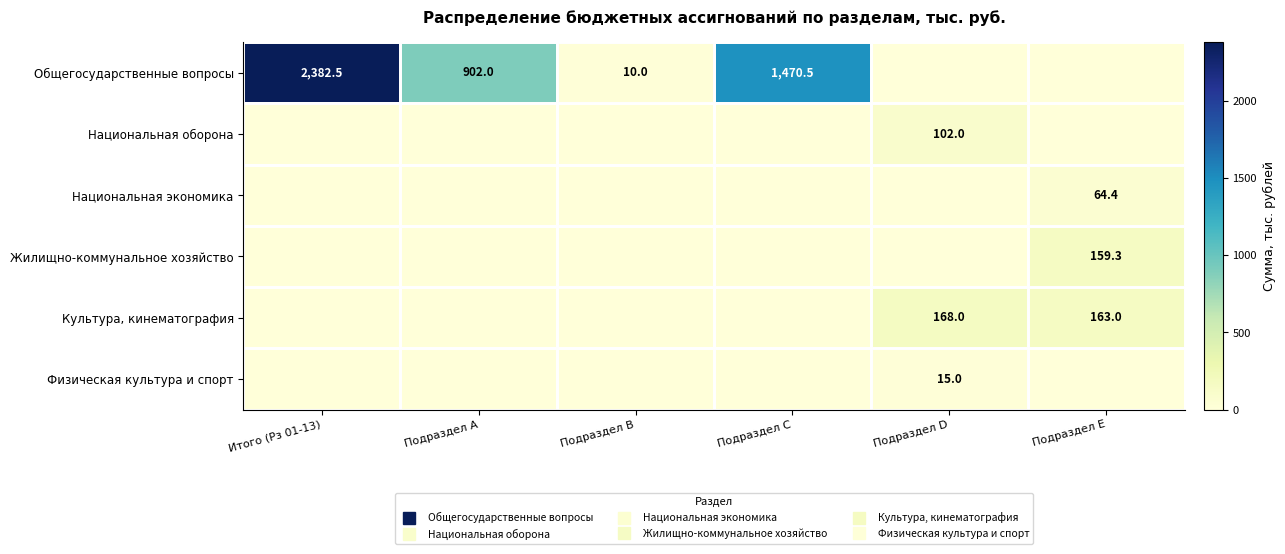

What is the difference between the highest and lowest values at Подраздел E?

163.0